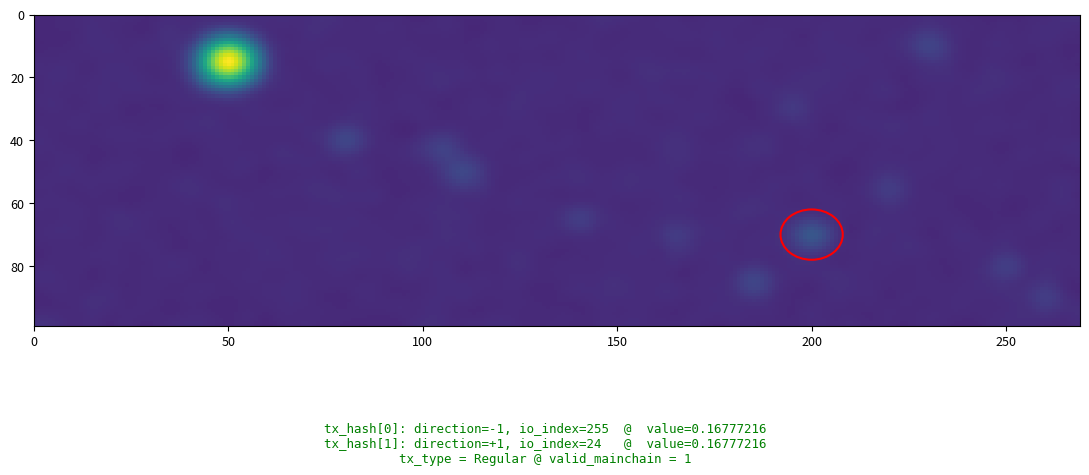

What is the difference between the highest and lowest values at io_index?

231